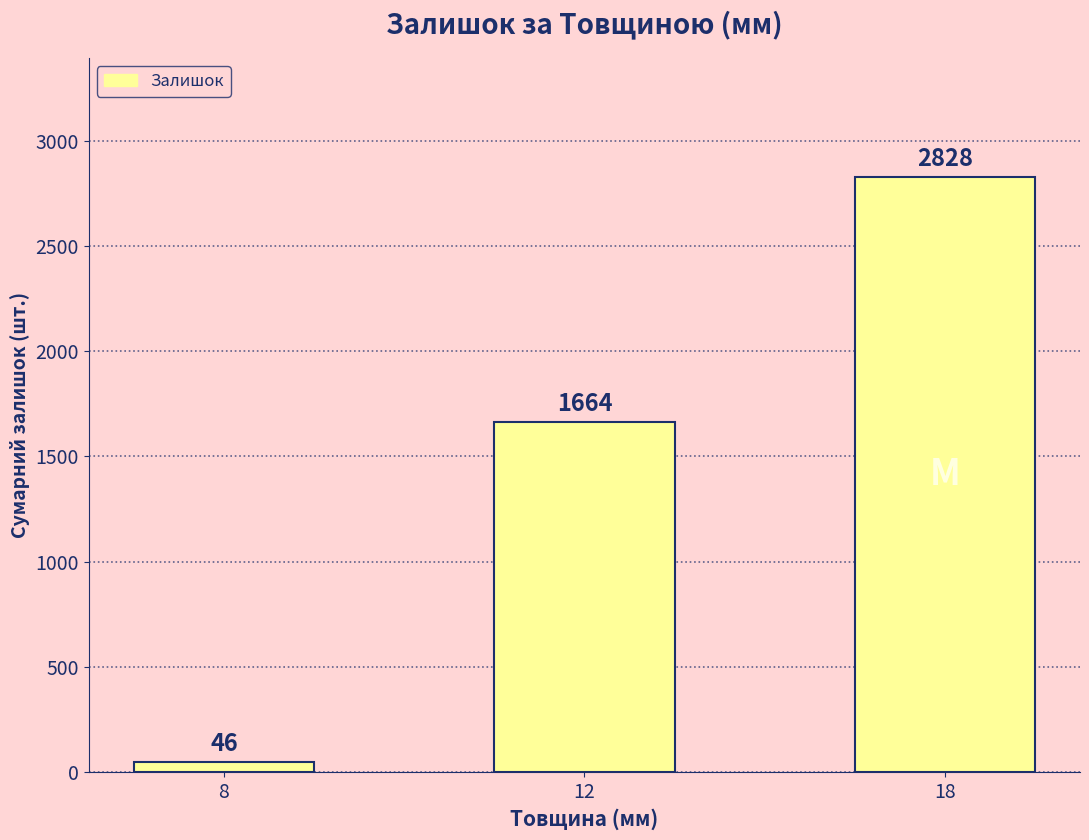

Is it true that the value at 8 is 46?

True